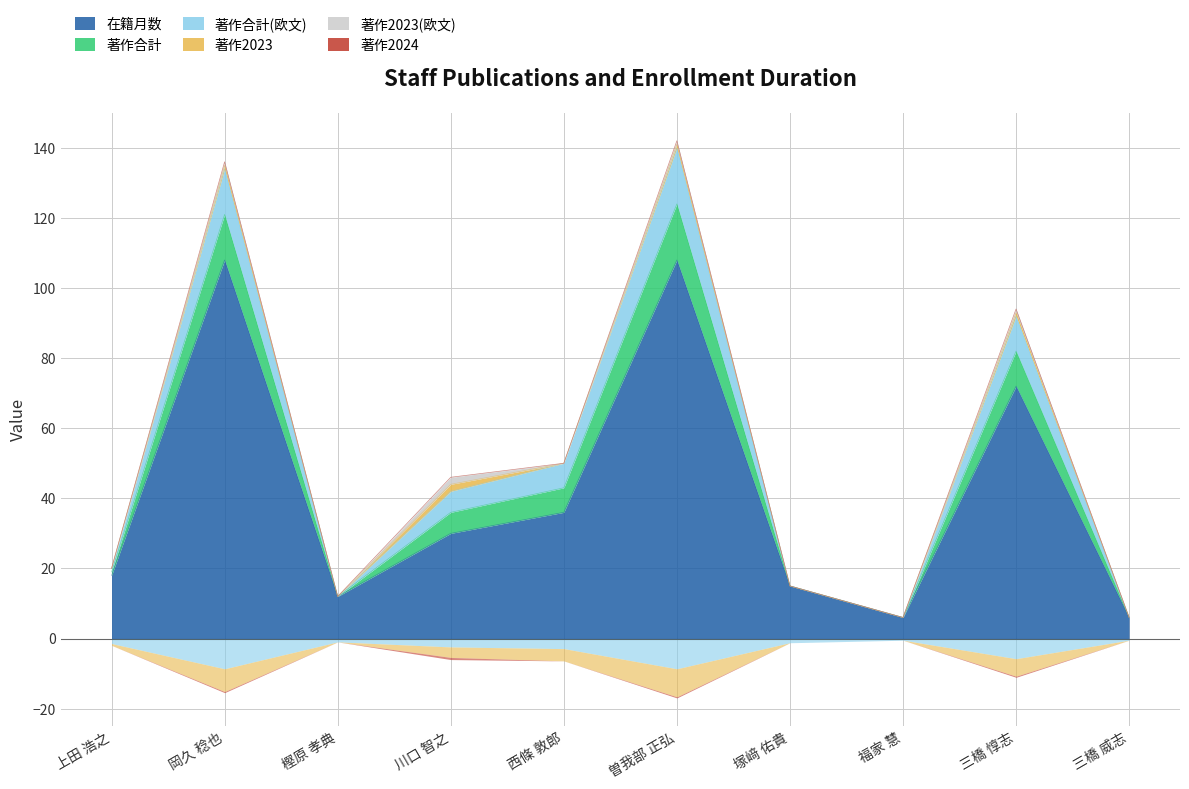

At which category does 在籍月数 reach its first local peak?

岡久 稔也